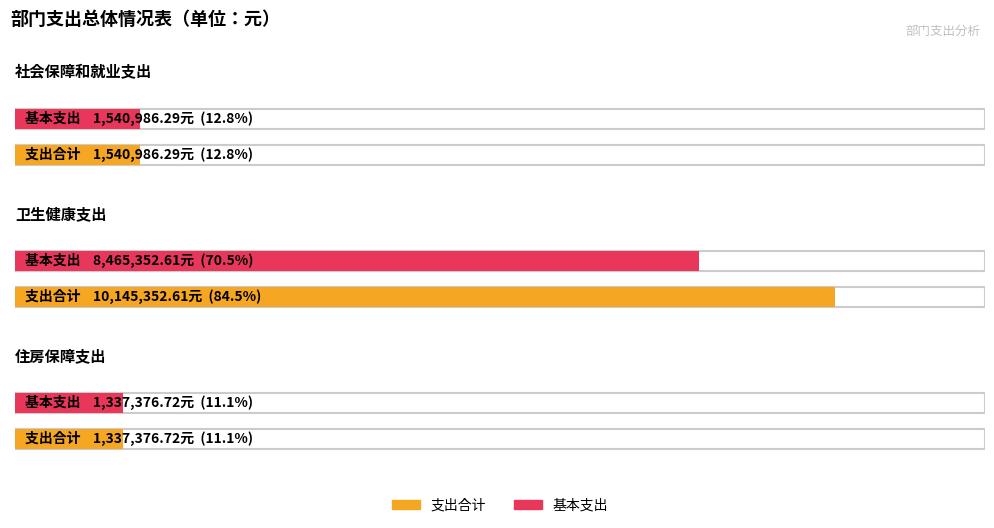

True or false: 基本支出 has a value of 999645.5 at 社会保障和就业支出.

False